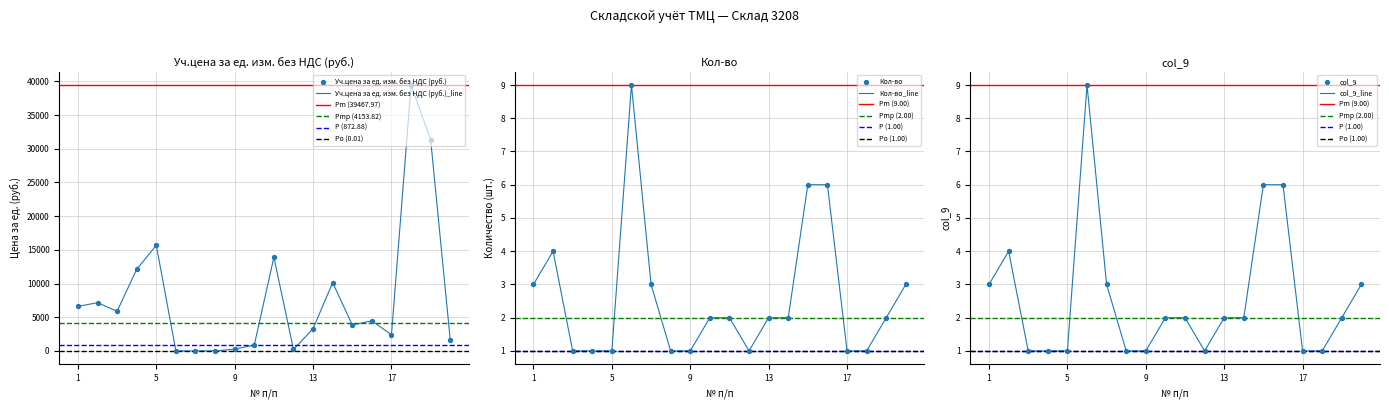

At how many categories does at least one series exceed 26756?

2